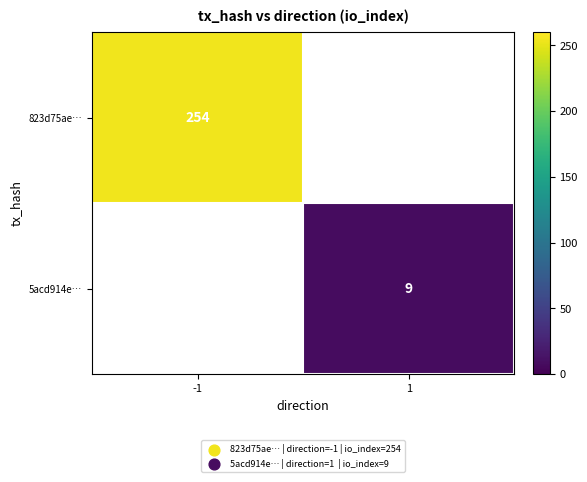

Is it true that 823d75ae… equals 254 at -1?

True